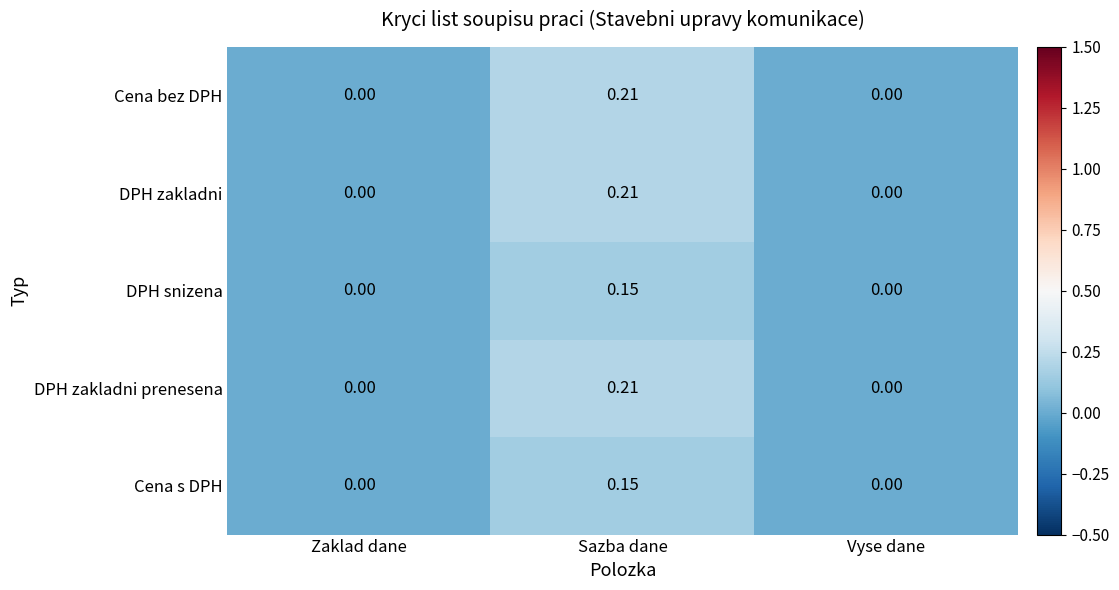

At which category is the sum across all series the highest?

Sazba dane